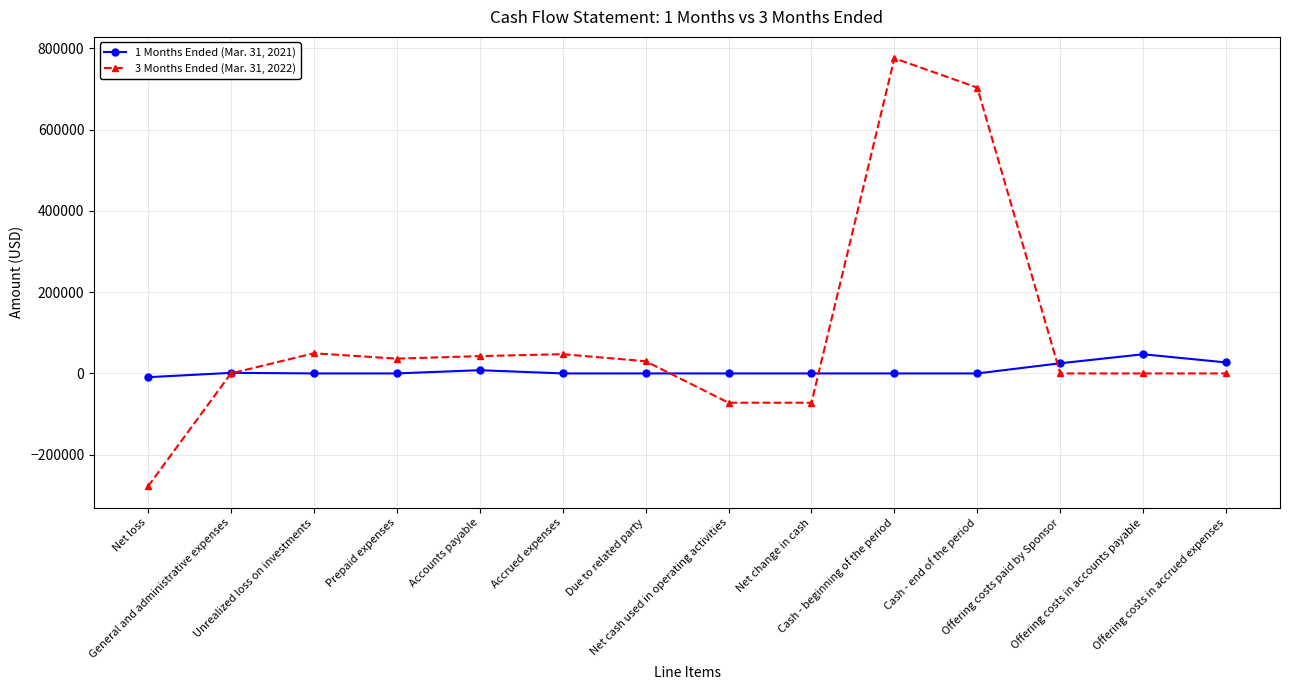

What is the greatest value displayed?

775885